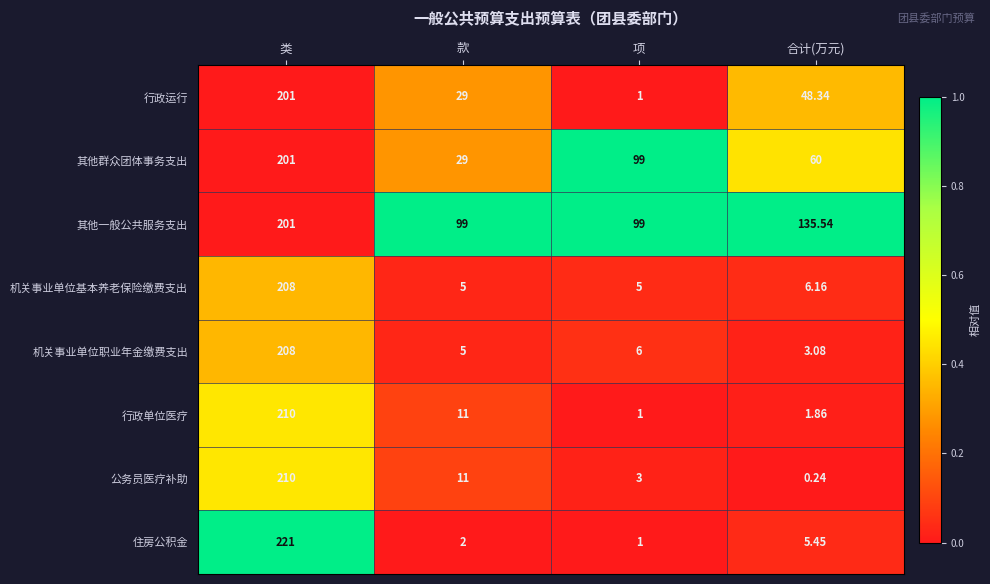

Which series changed the most between 类 and 合计(万元)?

住房公积金